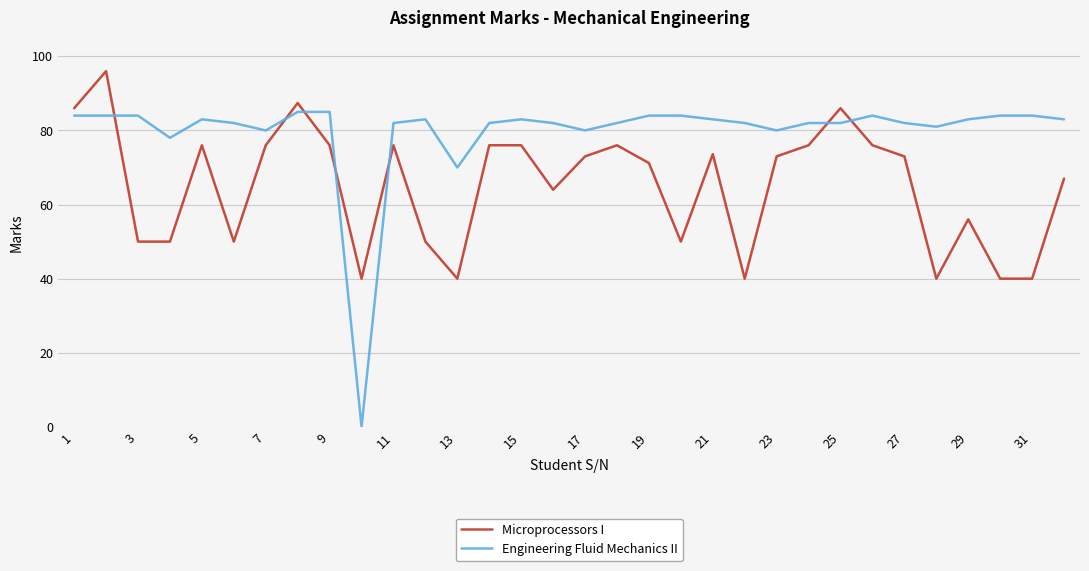

List the series in order of their peak value, lowest first.

Engineering Fluid Mechanics II, Microprocessors I